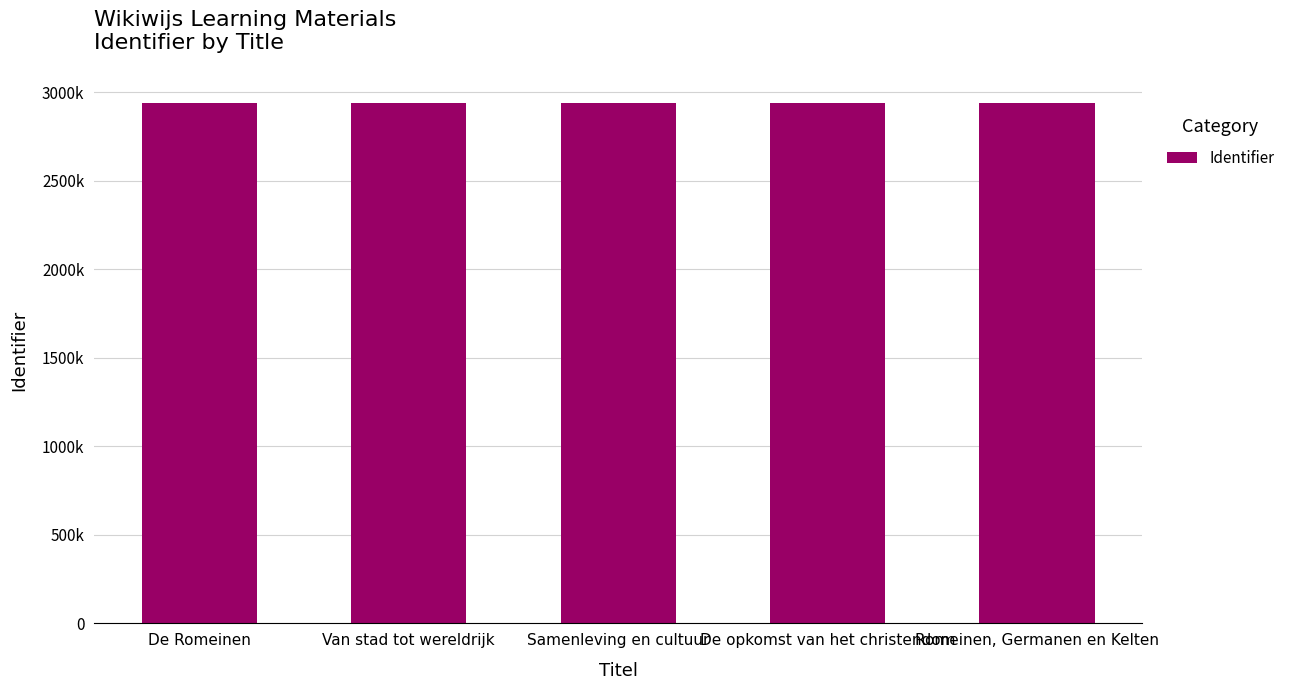

What is the label of the 1st bar from the left?

De Romeinen